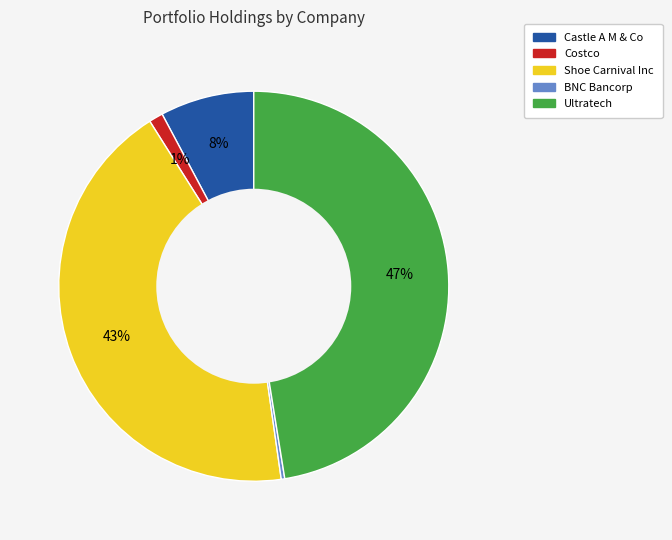

True or false: Castle A M & Co accounts for 1% of the total.

False